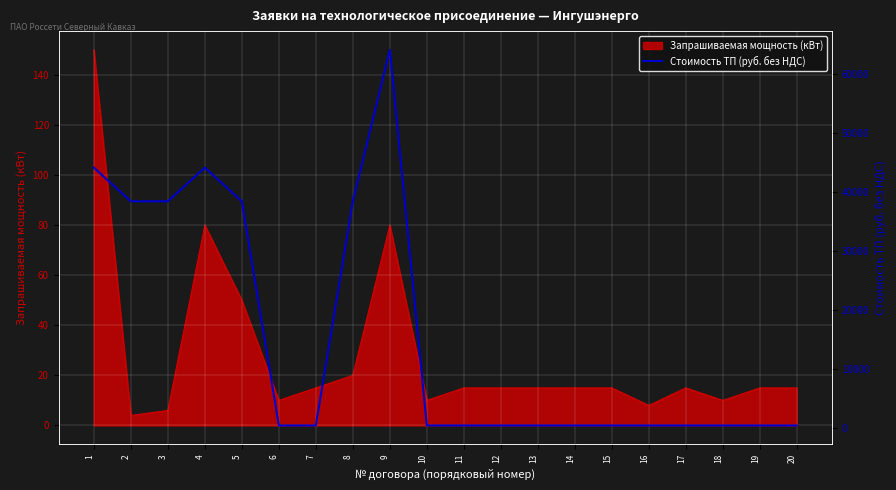

Which category has the lowest value across all series?

6